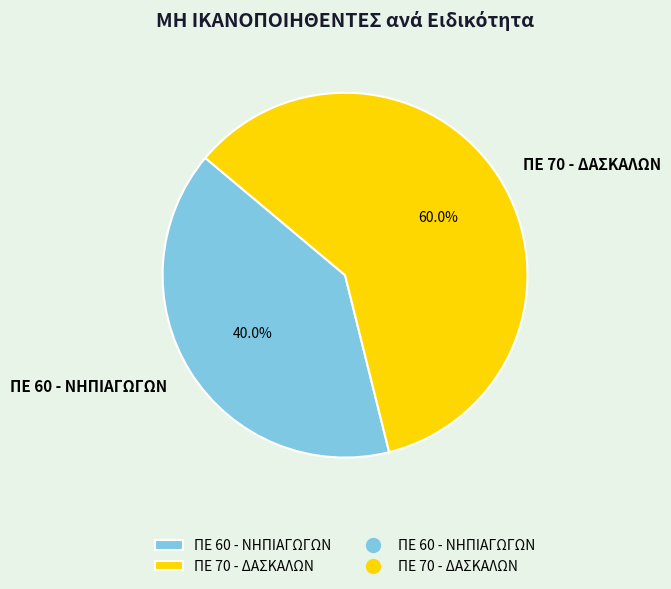

Is it true that ΠΕ 60 - ΝΗΠΙΑΓΩΓΩΝ is 40% of the pie?

True